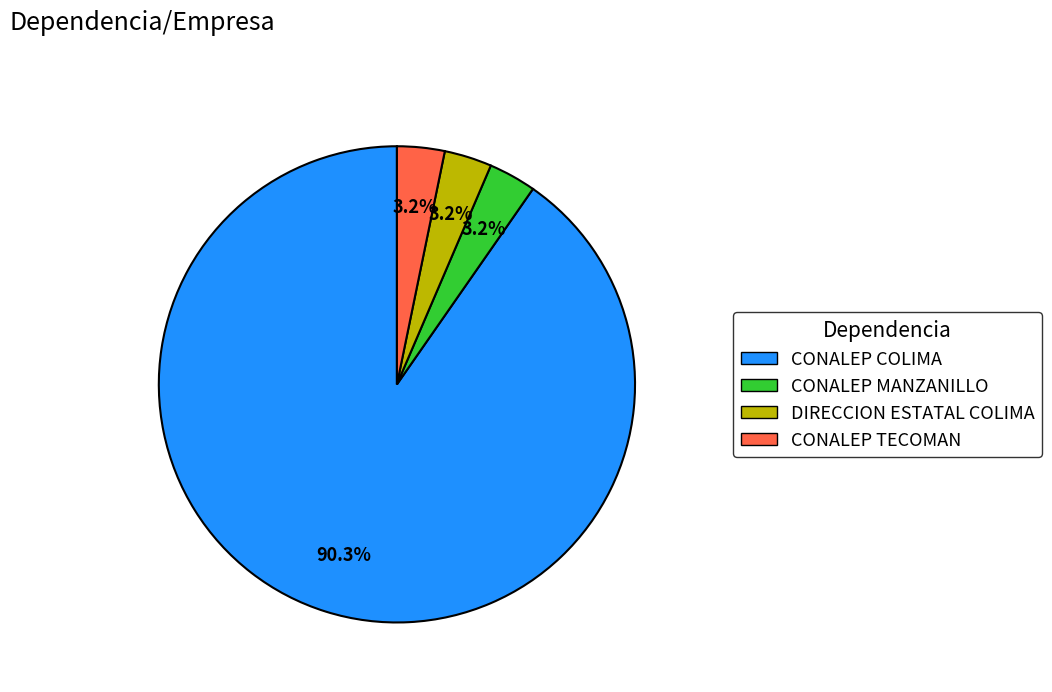

Which slice represents more than half of the pie?

CONALEP COLIMA